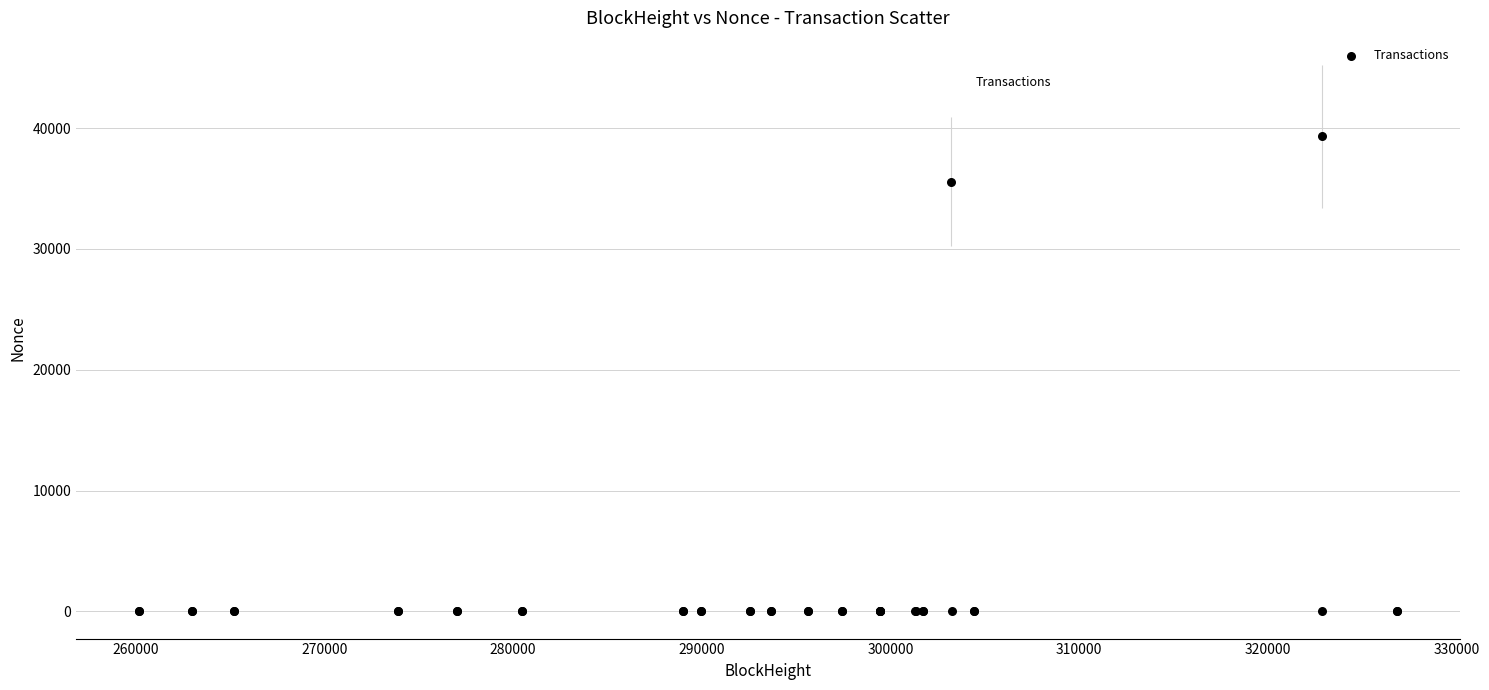

What Y value in the scatter plot is closest to 19660?

35570